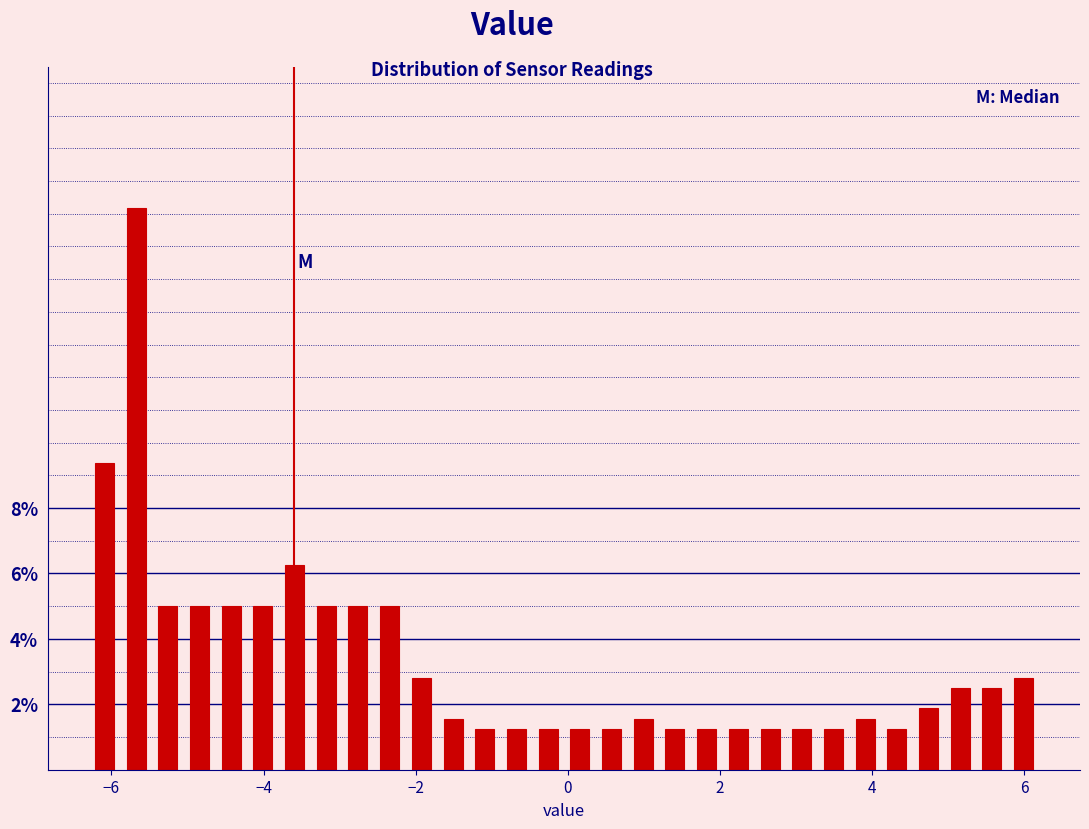

Around what value on the x-axis is the tallest bar? Give the approximate position of its centre, as read against the axis.

-5.6